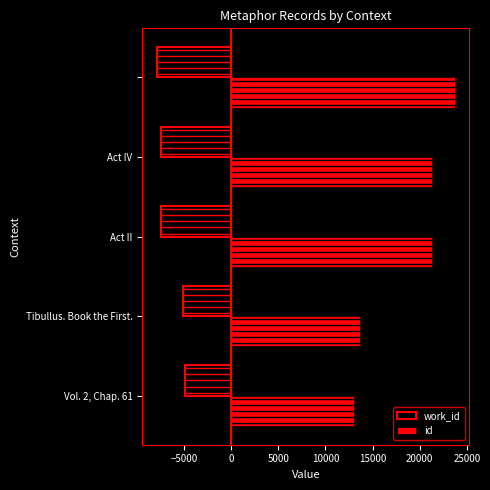

Which series has the largest range (max minus min)?

id